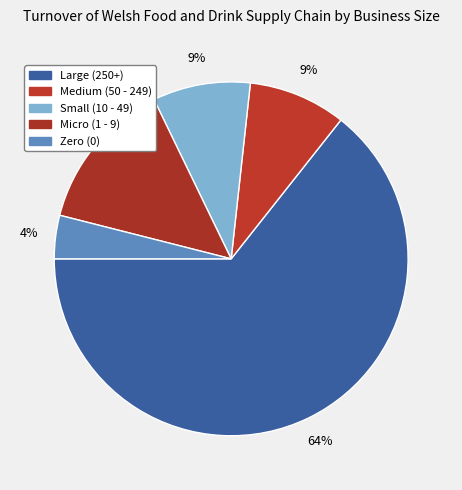

To the nearest percent, what portion does Zero (0) represent?

4%